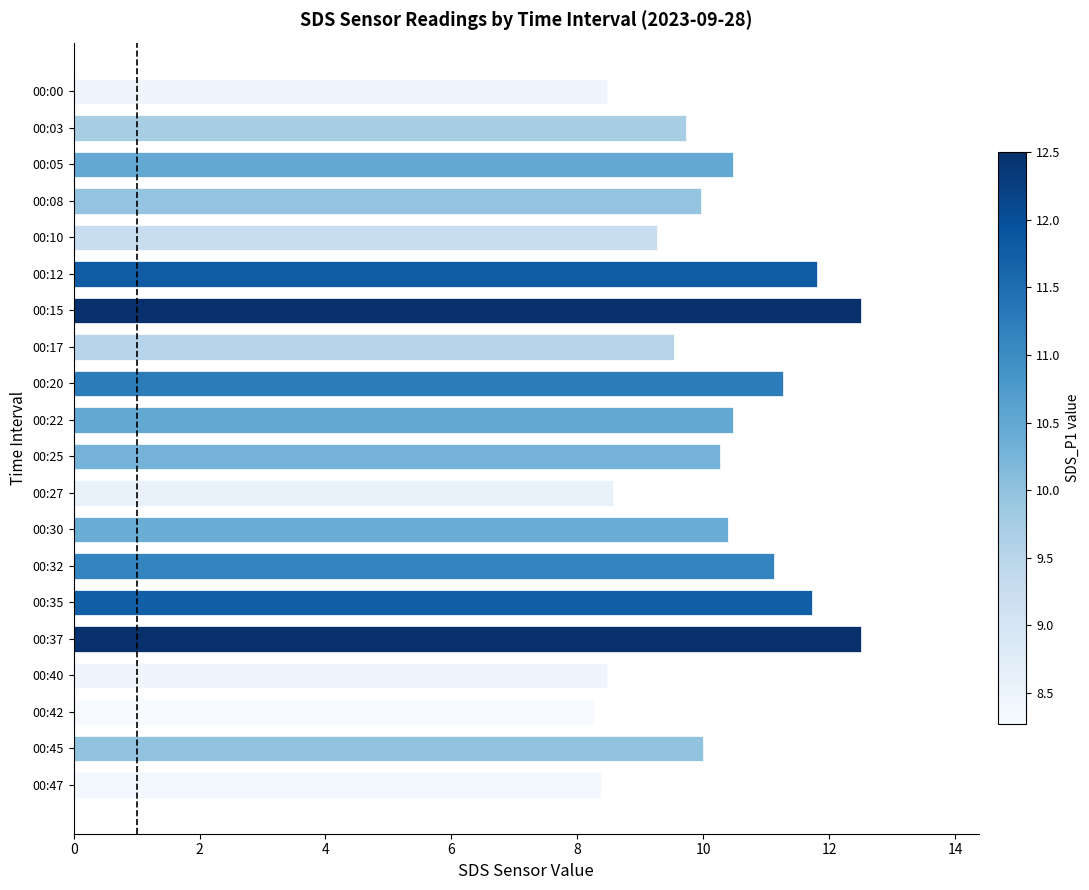

What is the difference between the values at 00:35 and 00:27?

3.2